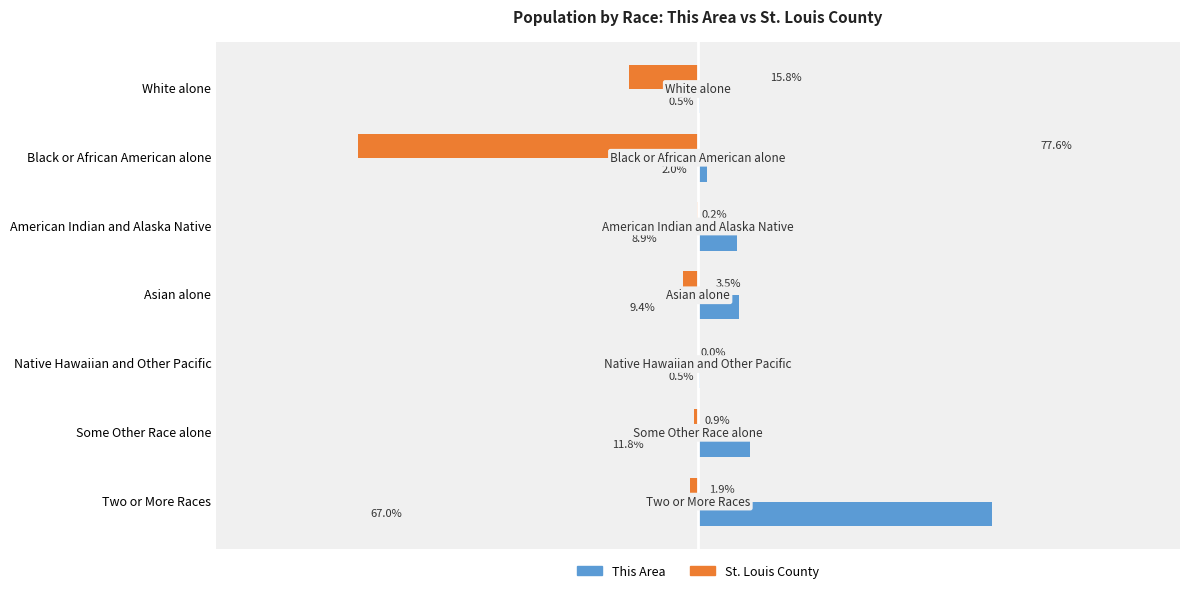

Is the value of This Area at Native Hawaiian and Other Pacific greater than the value of St. Louis County at White alone?

Yes